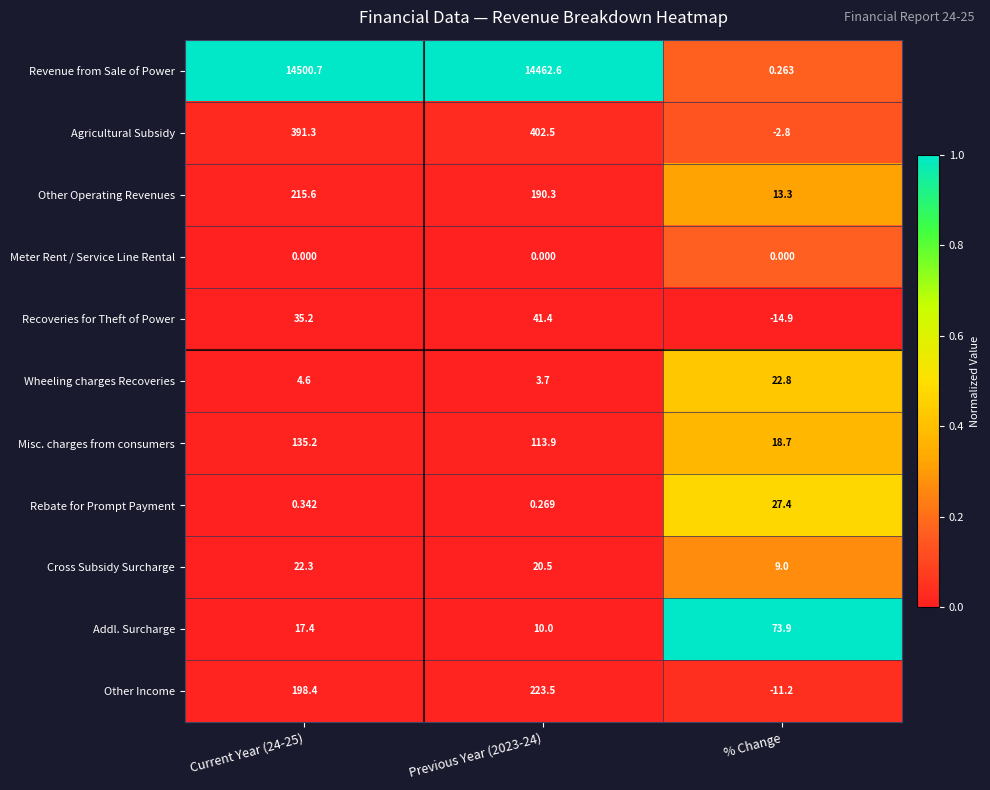

At which category does the chart reach its minimum across all series?

% Change